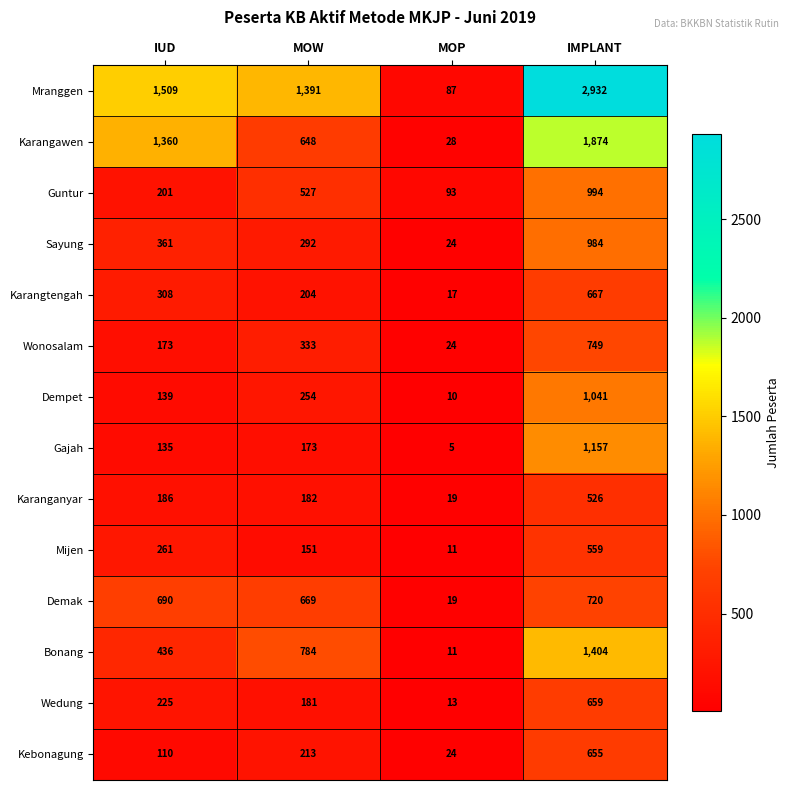

At which category is the sum across all series the highest?

IMPLANT